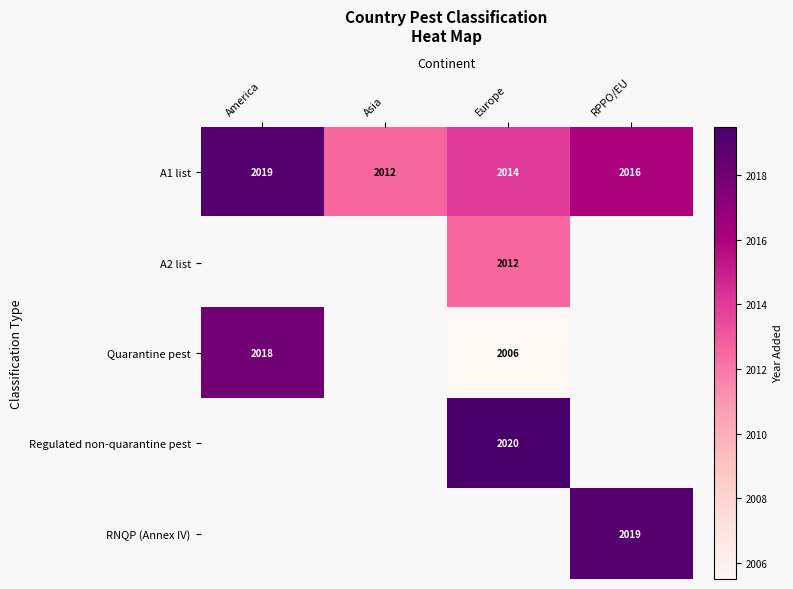

Is it true that A2 list equals 2012 at Europe?

True